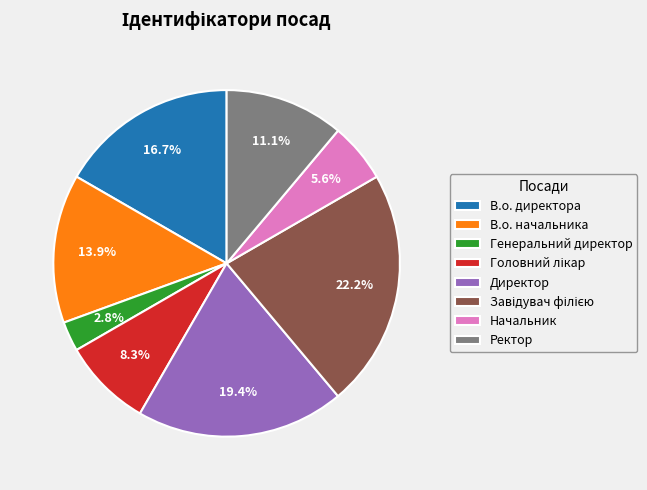

Which has a higher value, В.о. начальника or Директор?

Директор